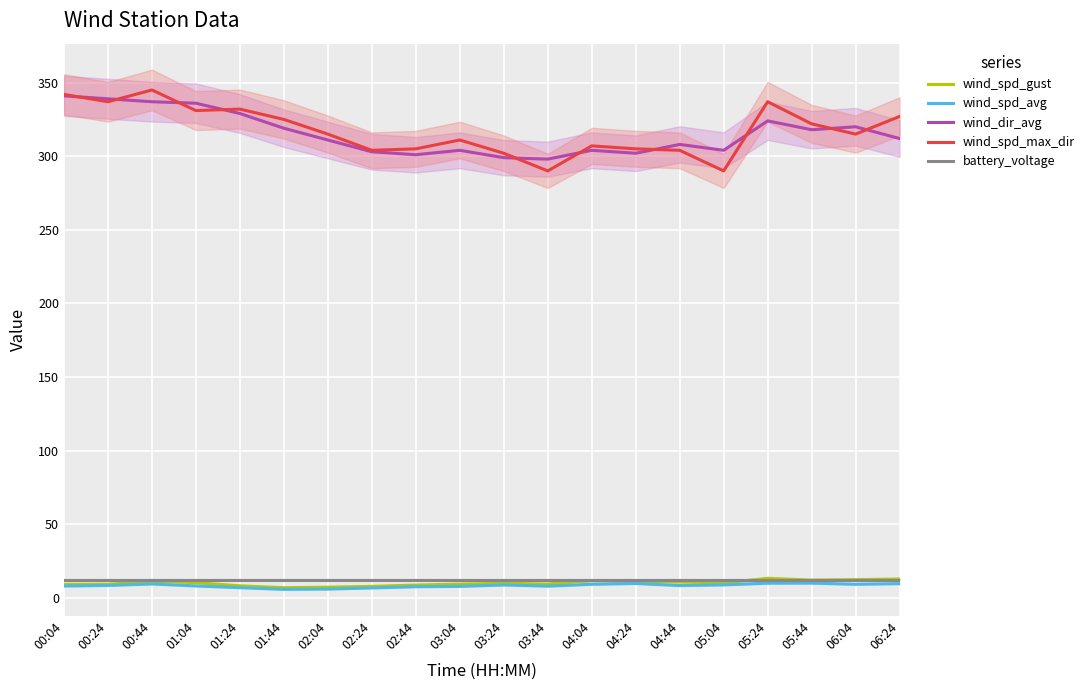

Count the number of categories in the chart.

20